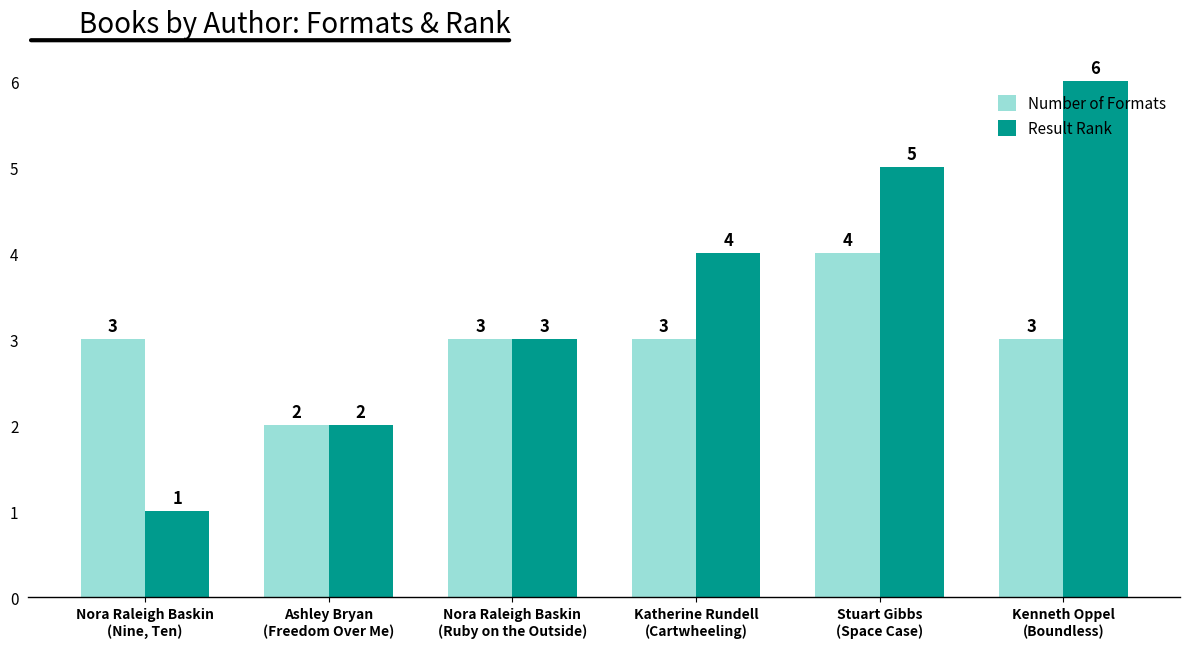

What is the label of the 5th bar from the right?

Ashley Bryan
(Freedom Over Me)